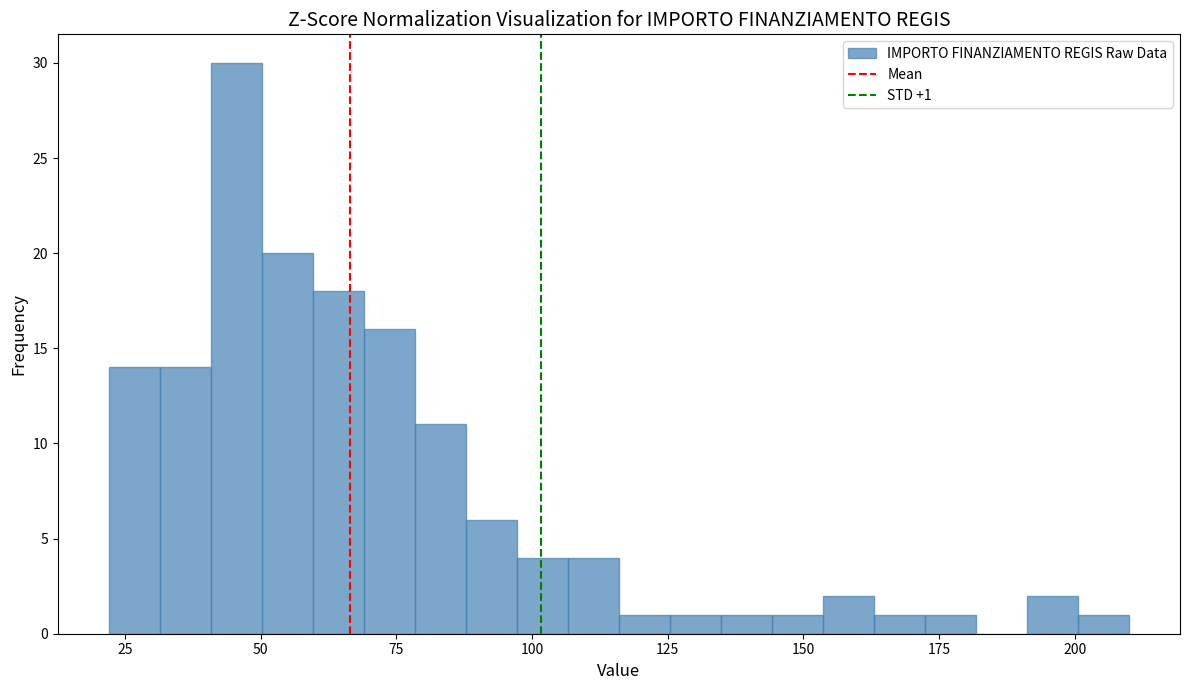

Around what value on the x-axis is the tallest bar? Give the approximate position of its centre, as read against the axis.

45